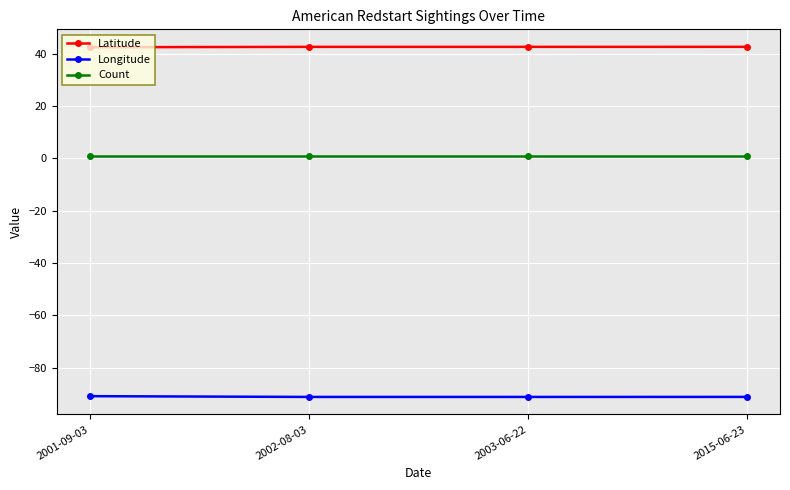

At 2002-08-03, list the series in order from largest to smallest.

Latitude, Count, Longitude